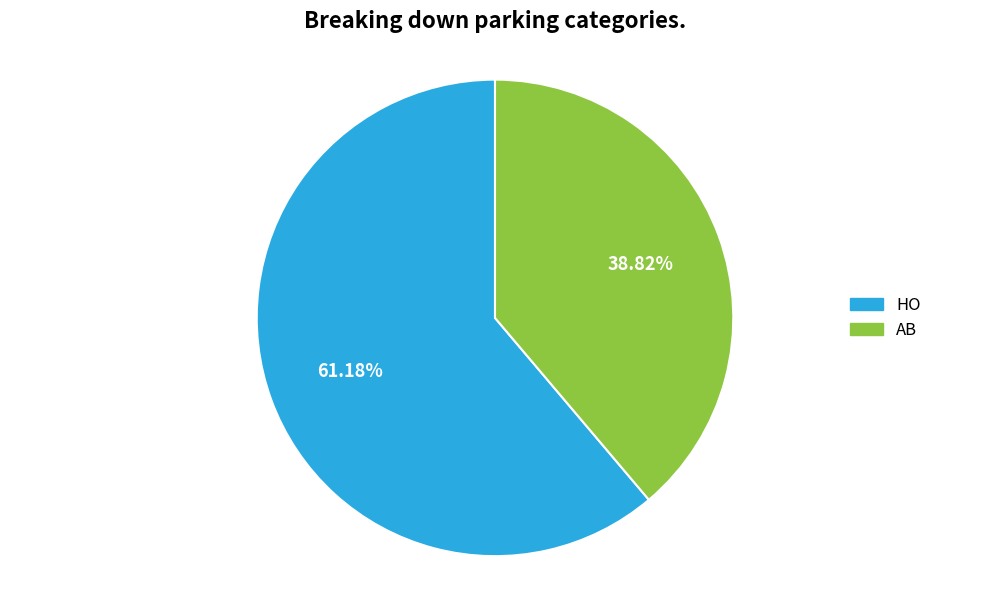

Count the number of slices in the pie.

2